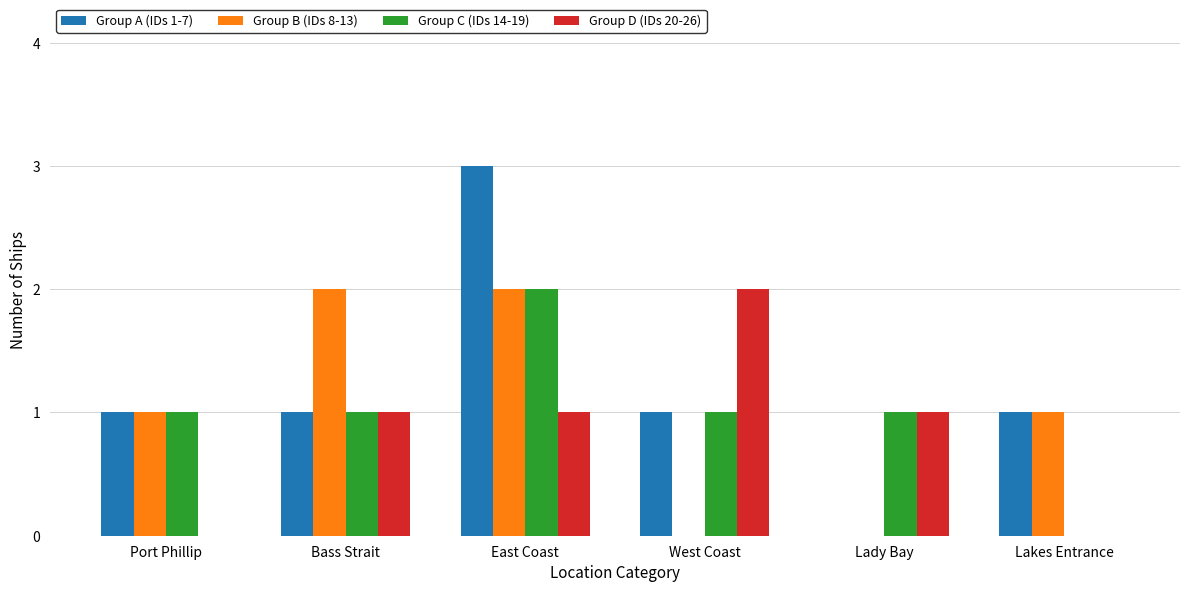

What are all the series names shown in the legend?

Group A (IDs 1-7), Group B (IDs 8-13), Group C (IDs 14-19), Group D (IDs 20-26)